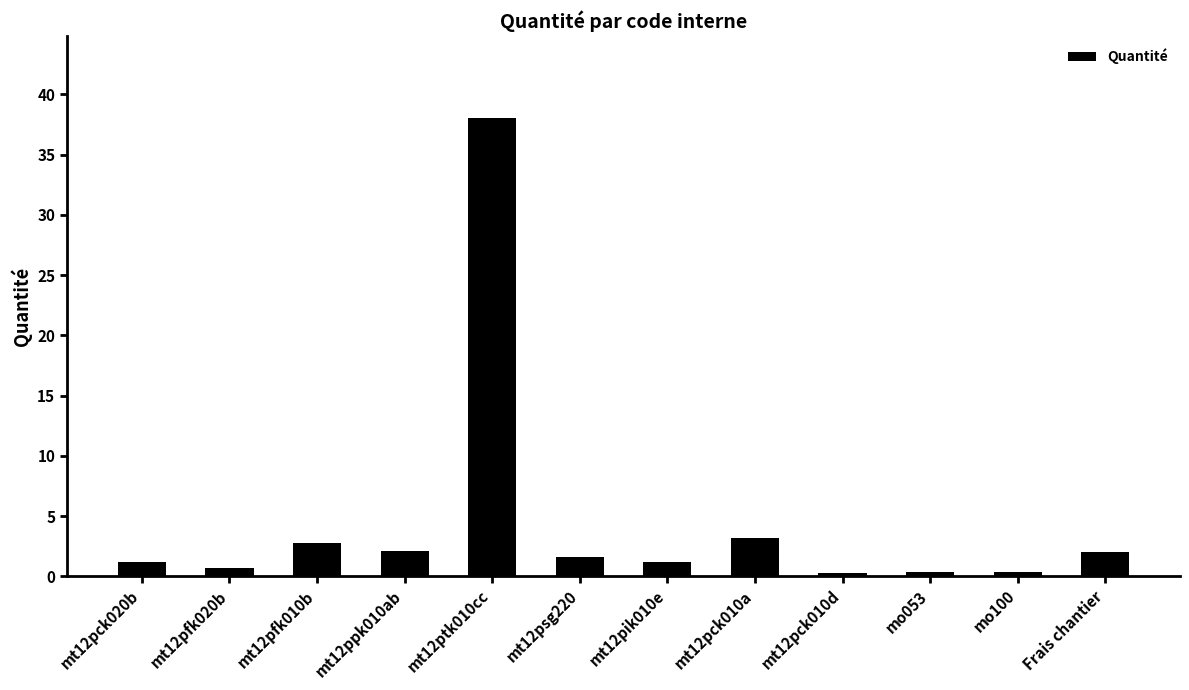

What is the average value?

4.5